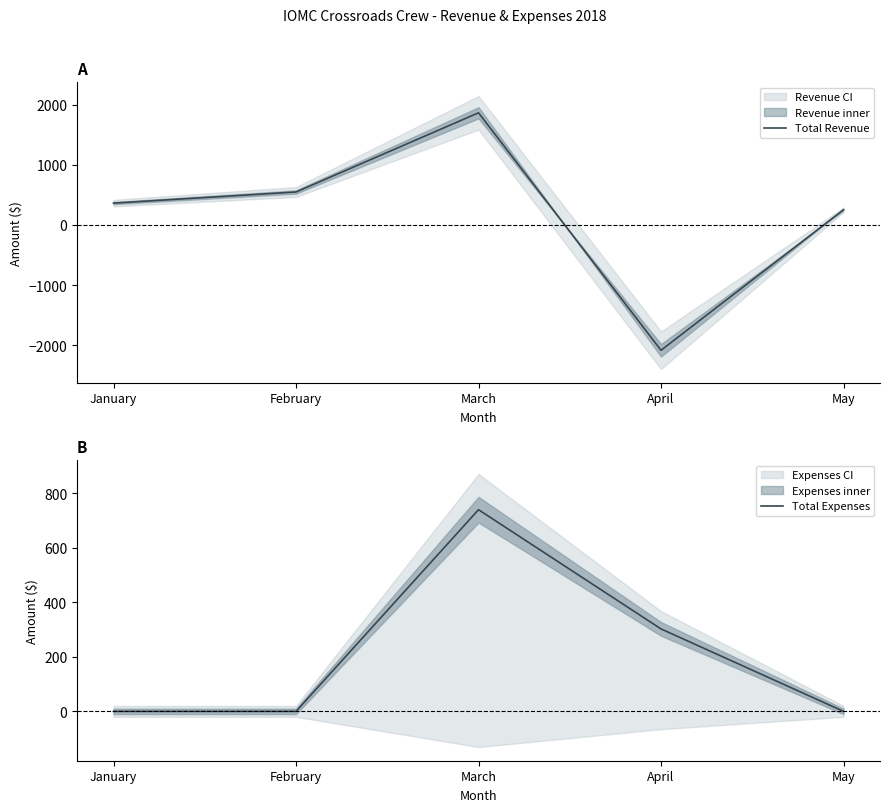

Reading left to right, what are all the values shown in this chart?

Total Revenue: 363.3	548.4	1865.1	-2084.1	253.2
Total Expenses: 0.0	0.0	740.3	302.6	0.0